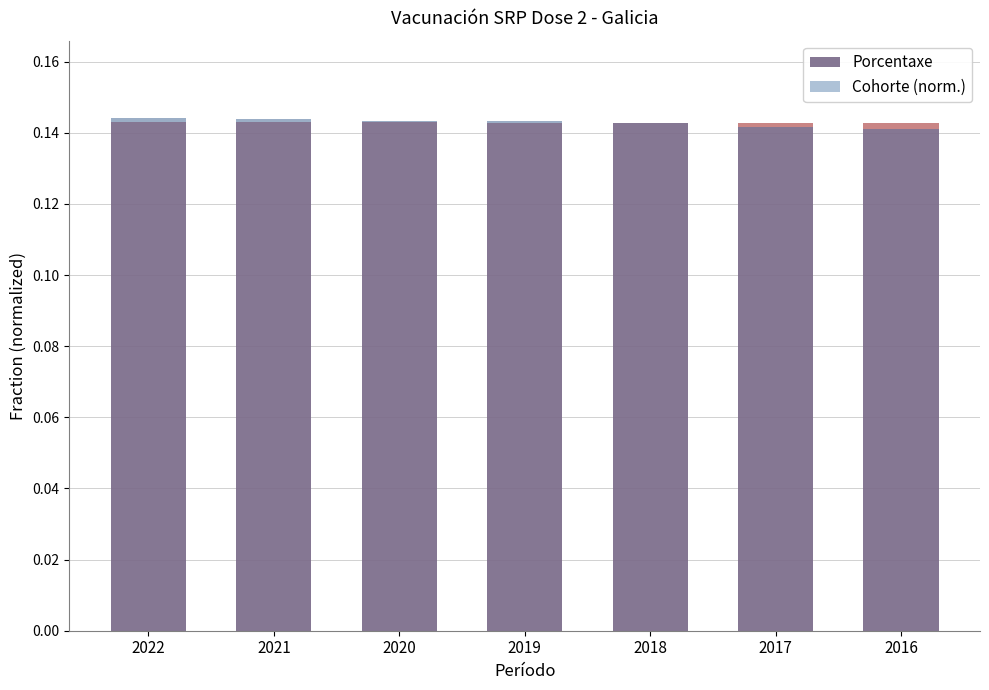

At which label does Porcentaxe reach its minimum?

2016